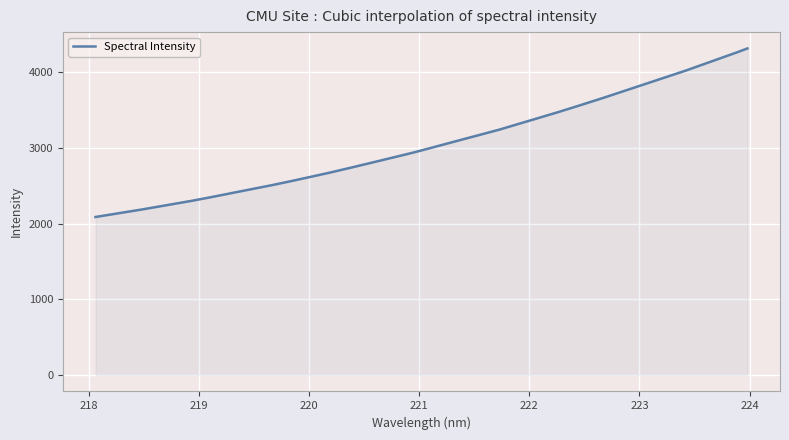

What is the difference between the maximum and minimum values?

2226.7